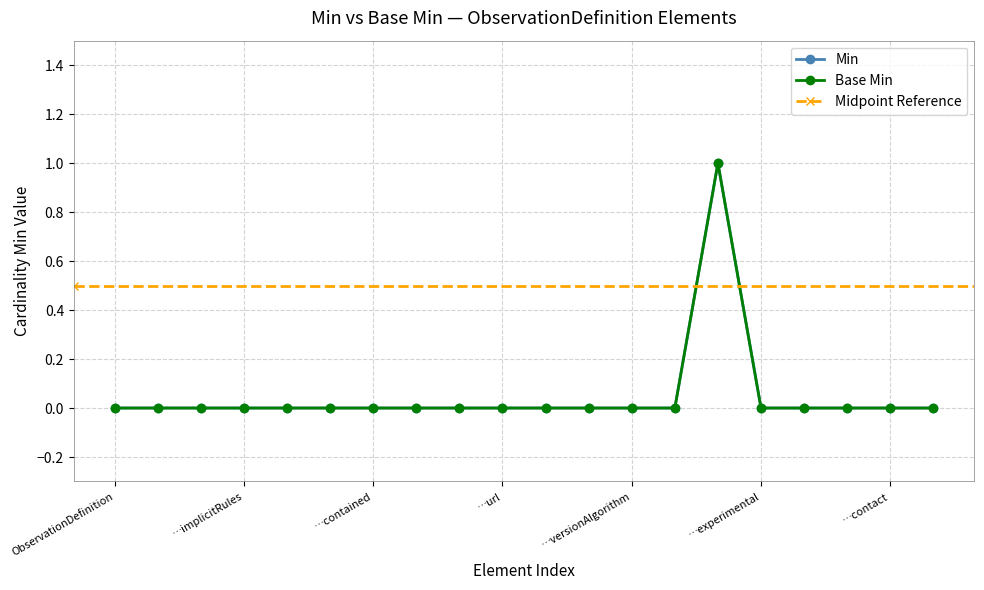

True or false: Min and Base Min cross at least once.

False